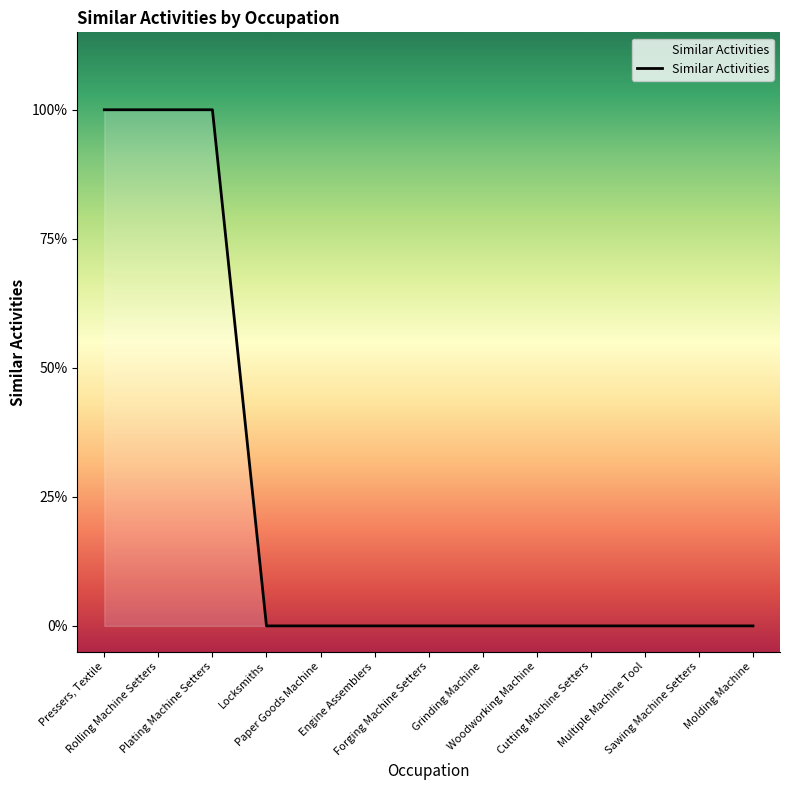

What is the label of the 5th point from the left?

Paper Goods Machine